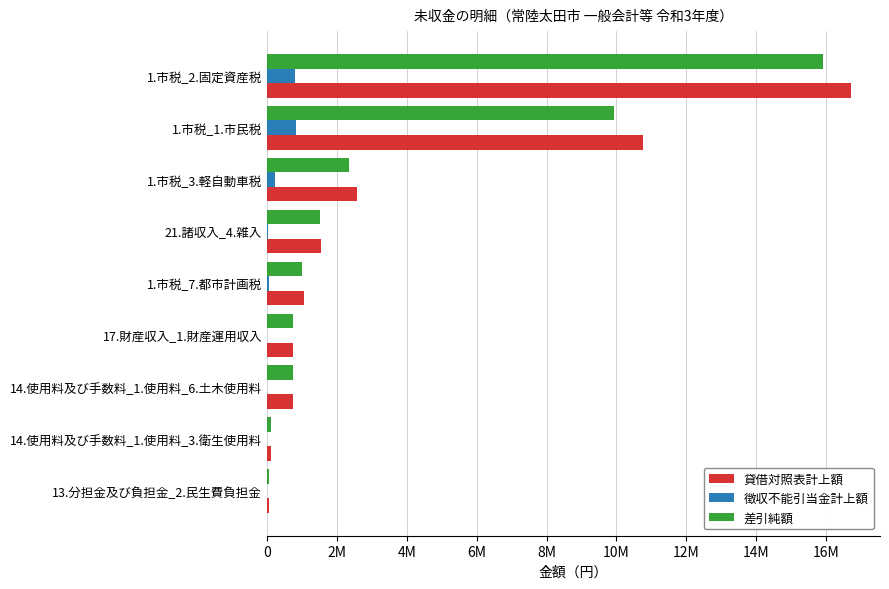

What are all the series names shown in the legend?

貸借対照表計上額, 徴収不能引当金計上額, 差引純額